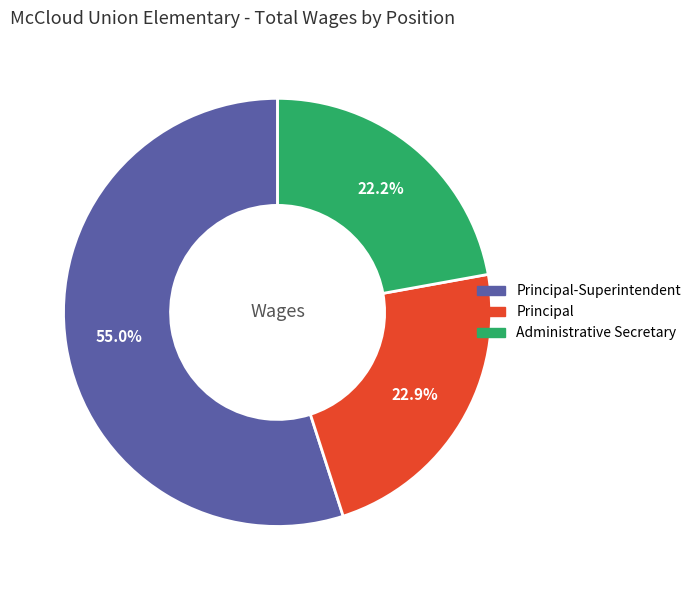

Does any single category account for the majority?

Yes